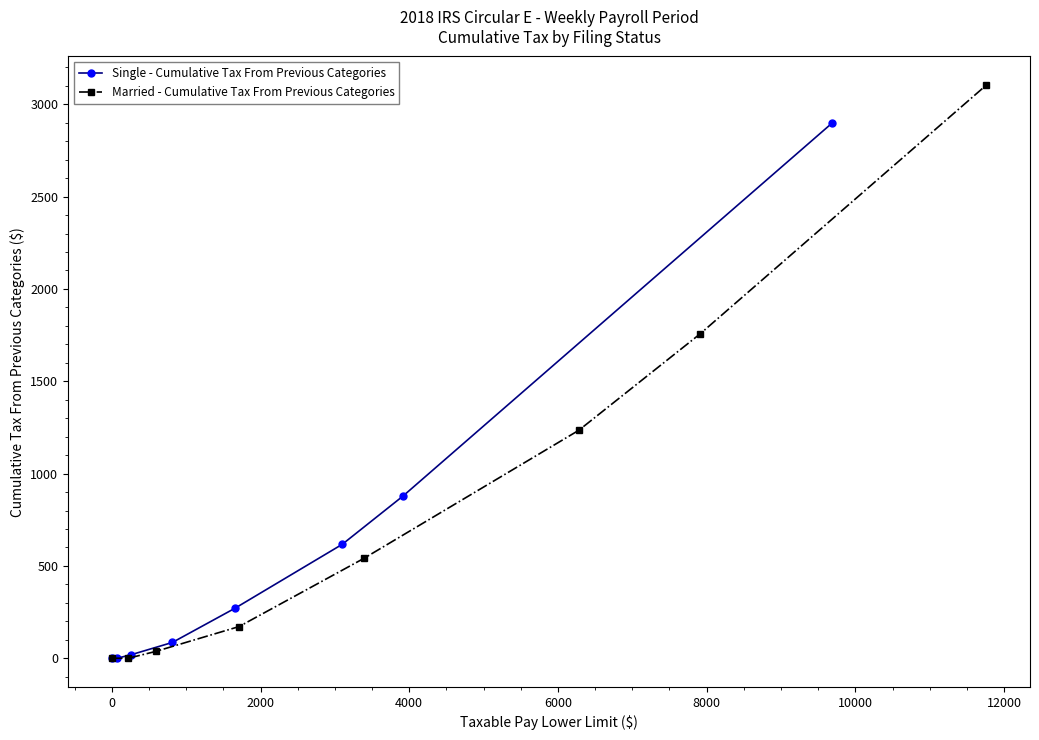

True or false: Single - Cumulative Tax From Previous Categories has more than 2 interior local peaks.

False